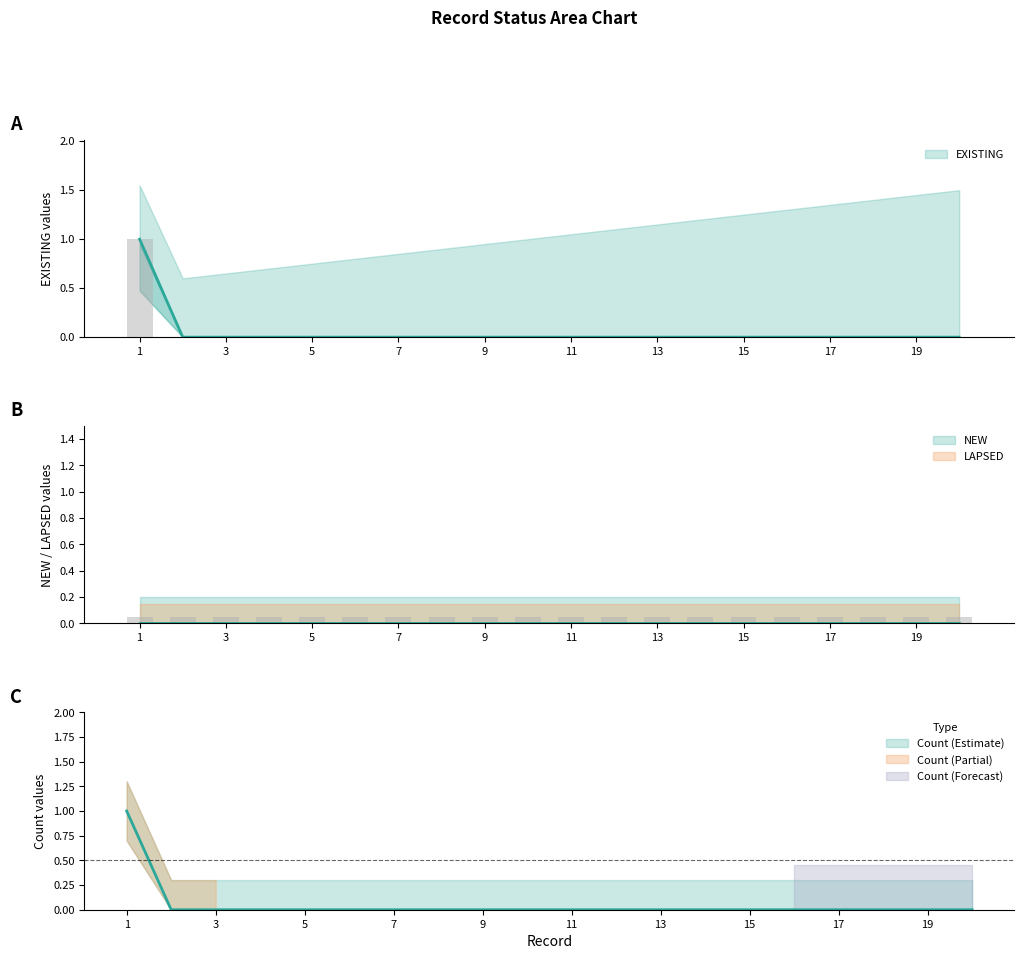

At which label is Count closest to 0?

2